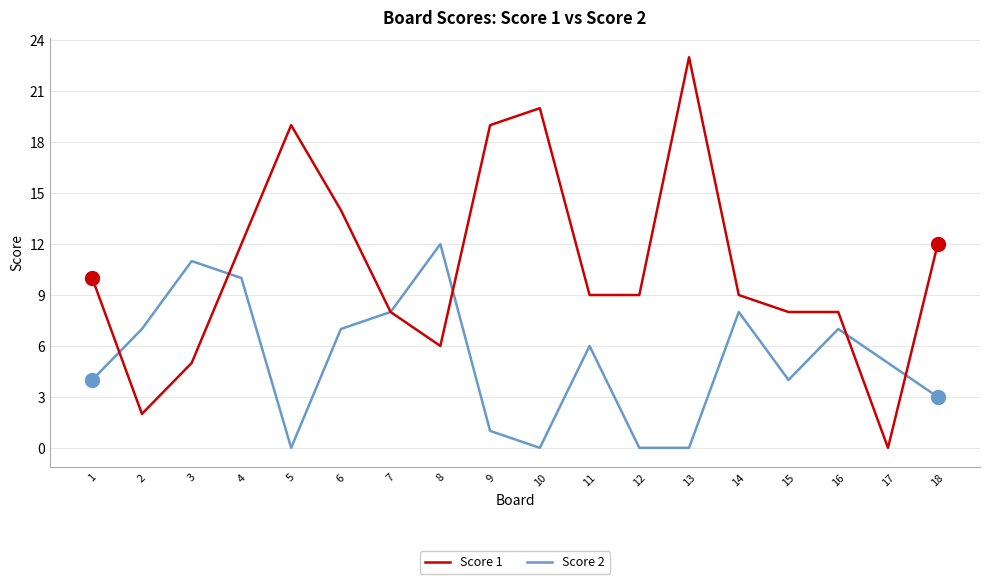

What is the difference between the maximum and minimum values in the Score 1 series?

23